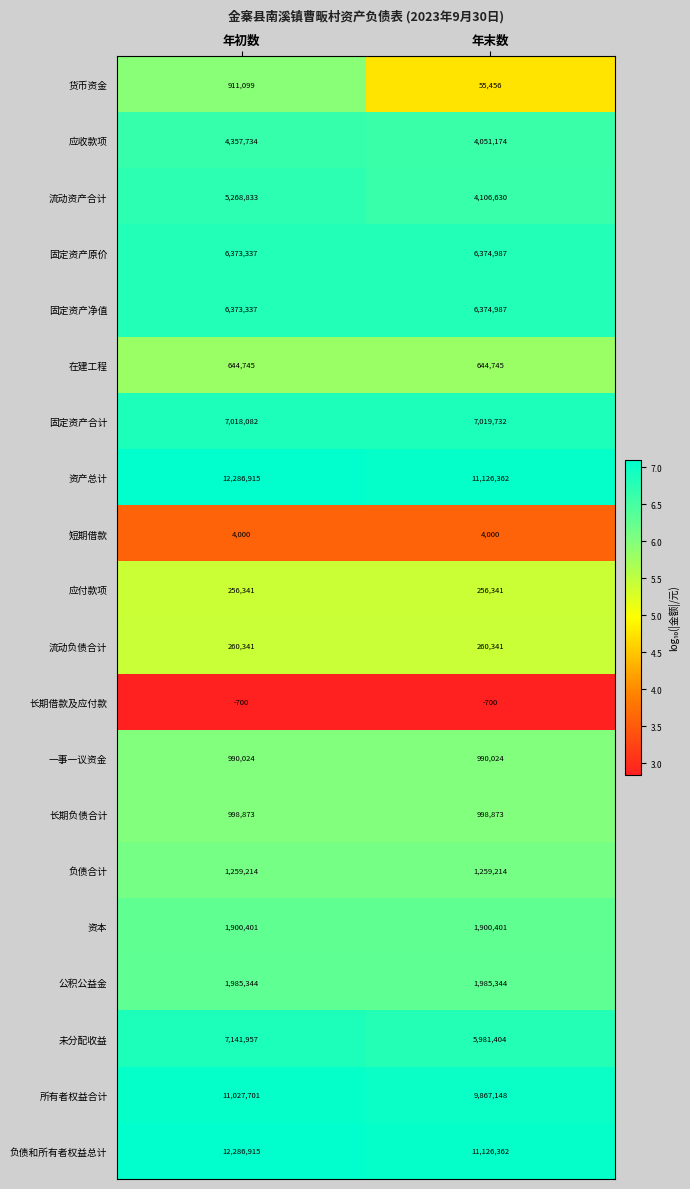

Between 年初数 and 年末数, which series saw the biggest shift?

流动资产合计